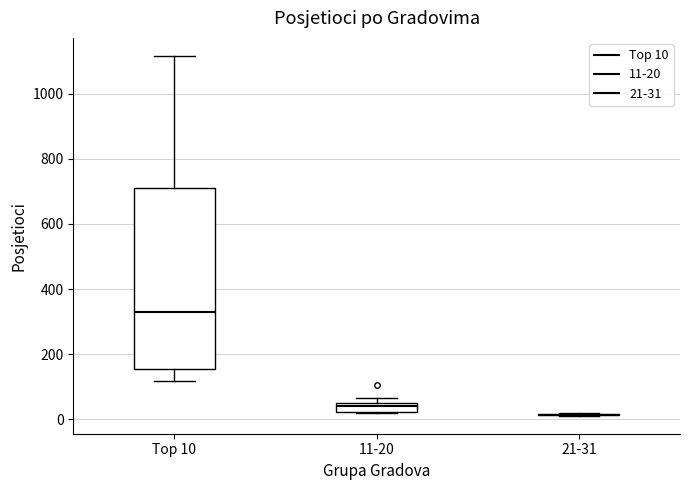

Where does the upper whisker of the box for Top 10 end on the y-axis? The values are not printed on the chart, so give them approximately, as read against the axis.

1120